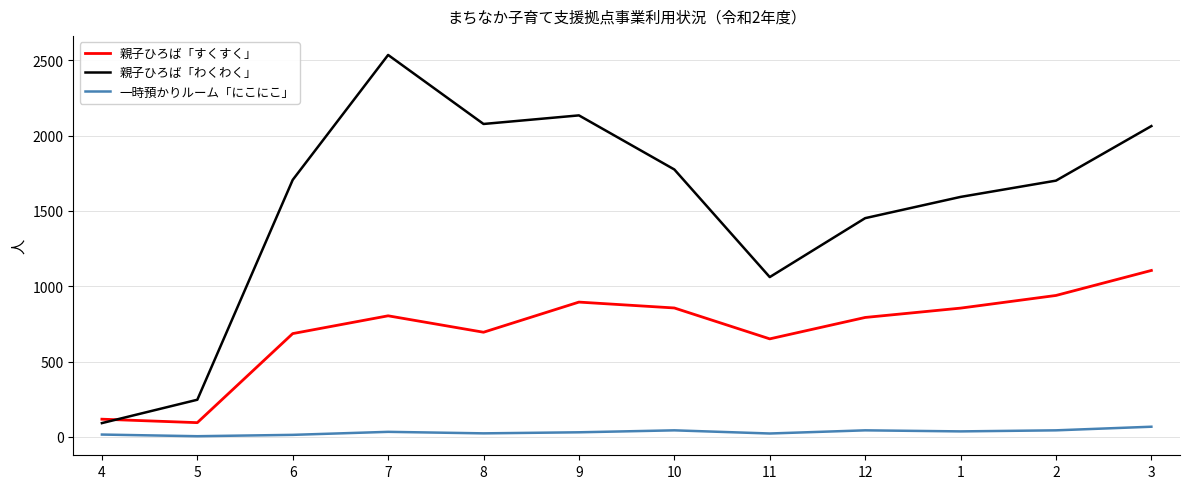

Where is the first local maximum for 親子ひろば「わくわく」?

7